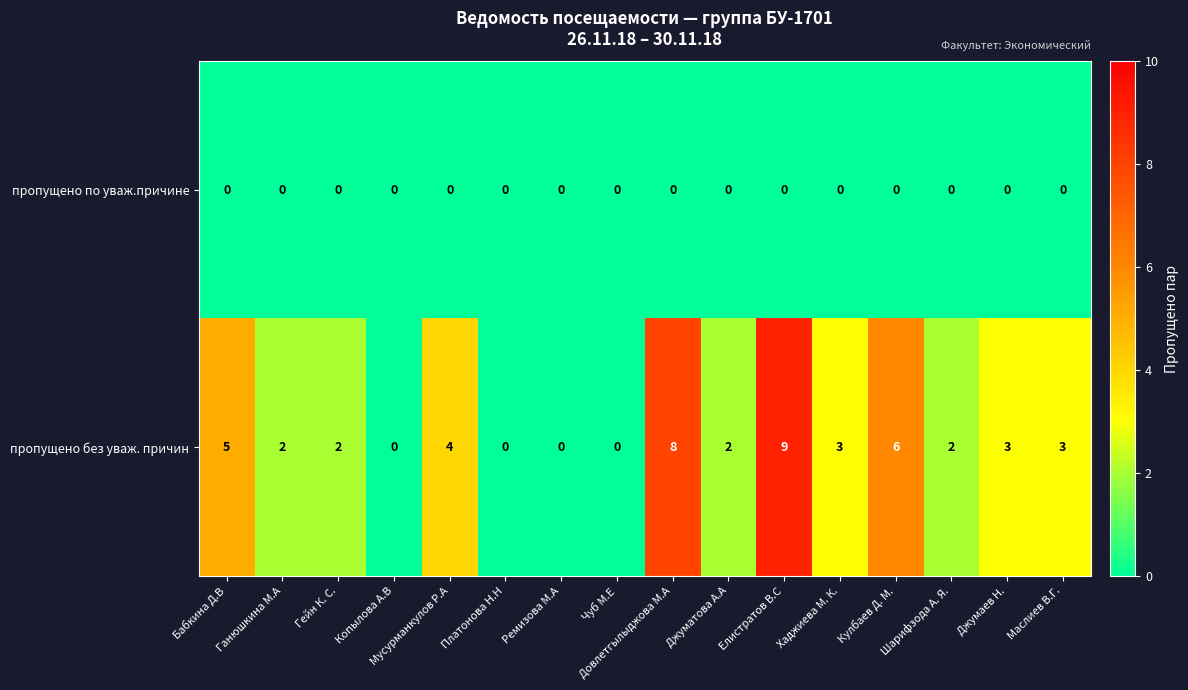

Which label corresponds to the largest value in the chart?

Елистратов В.С